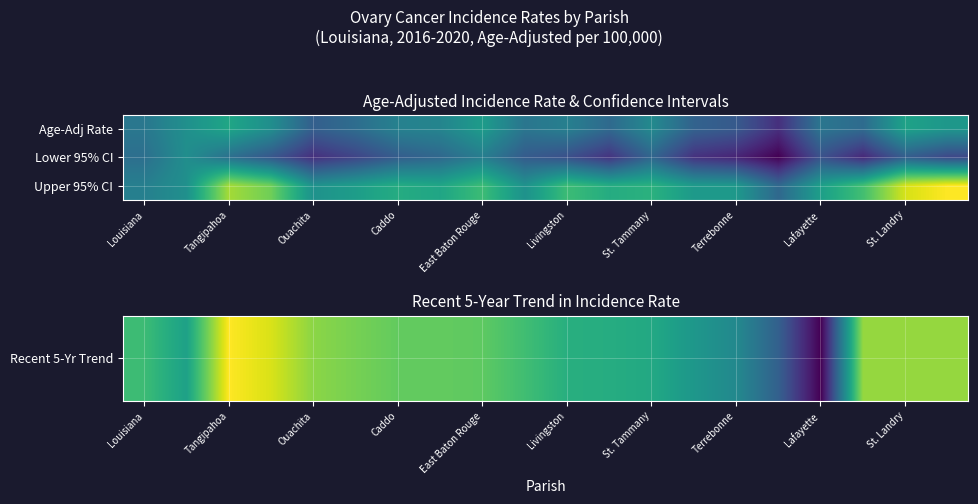

List the series in order of their overall mean, highest first.

Upper 95% CI, Lower 95% CI, Recent 5-Yr Trend